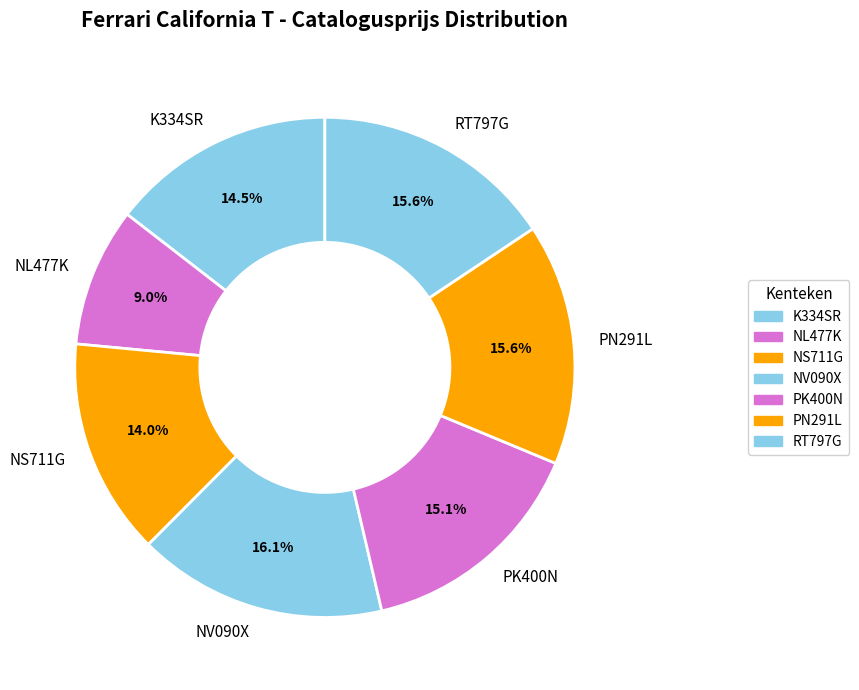

Is there a majority slice in this chart?

No